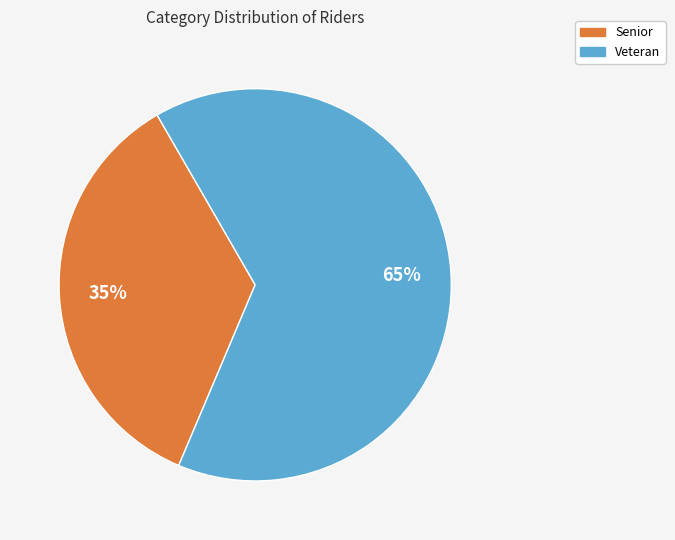

What percentage is the Veteran slice, to the nearest percent?

65%